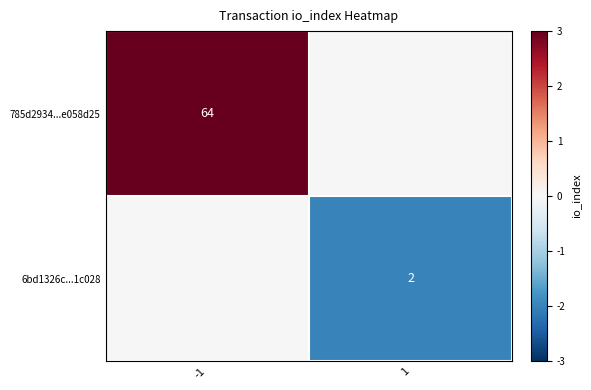

Is it true that 785d2934...e058d25 equals 64 at -1?

True